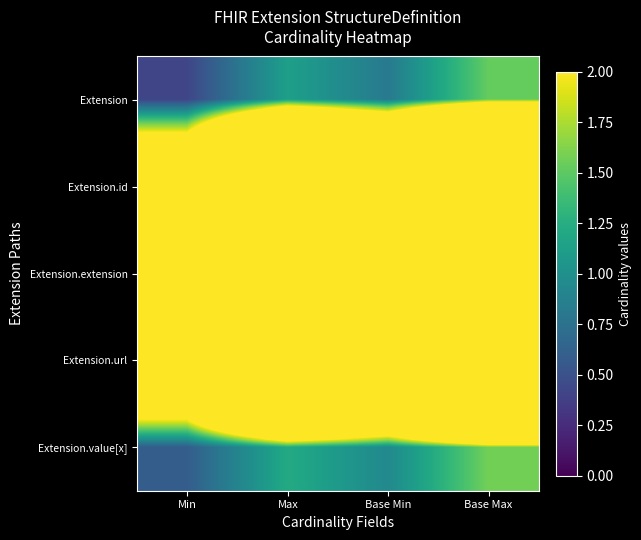

Reading right to left, extract all data points from this chart.

Extension: Base Max=1.5	Base Min=0.8	Max=1.1	Min=0.4
Extension.id: Base Max=16.6	Base Min=8.9	Max=12.3	Min=4.6
Extension.extension: Base Max=44.7	Base Min=24.0	Max=33.0	Min=12.4
Extension.url: Base Max=16.7	Base Min=9.2	Max=12.5	Min=5.0
Extension.value[x]: Base Max=1.6	Base Min=0.9	Max=1.2	Min=0.6